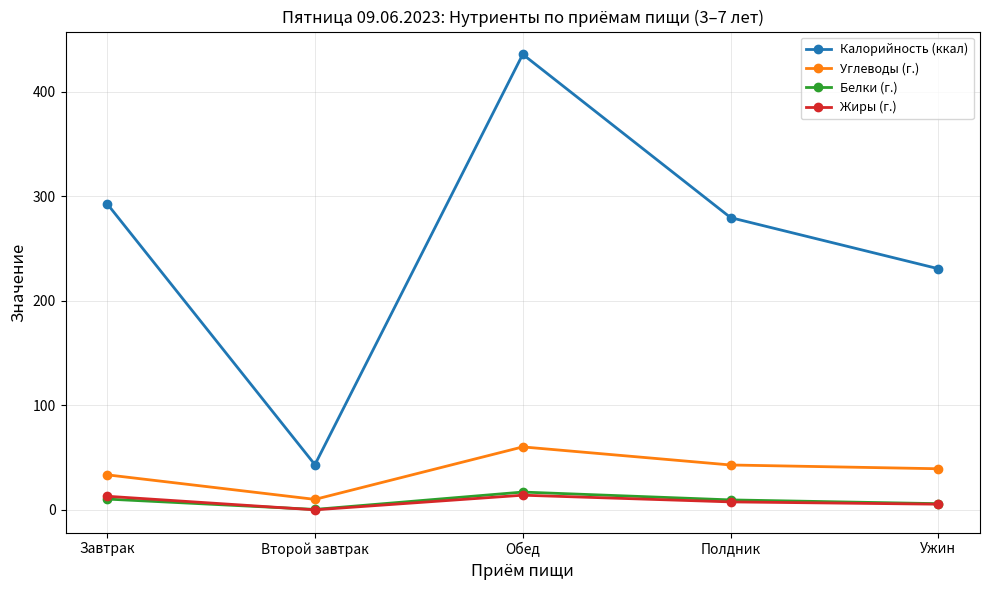

What is the sum of the Калорийность (ккал) values at Полдник and Второй завтрак?

322.9